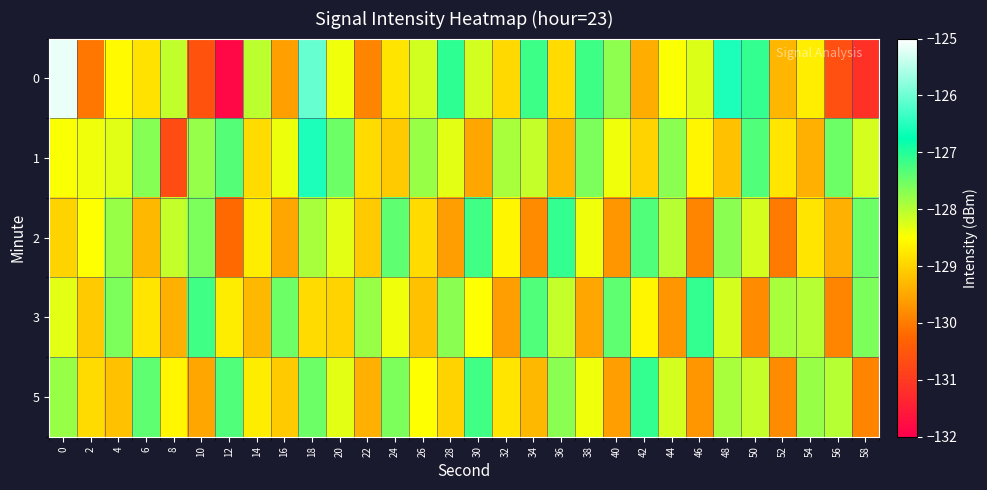

Reading left to right, transcribe all the data shown in this chart.

0: 0=-125.1	2=-130.1	4=-128.6	6=-128.8	8=-128.1	10=-130.6	12=-131.8	14=-128.0	16=-129.6	18=-126.1	20=-128.4	22=-129.9	24=-128.8	26=-128.2	28=-127.1	30=-128.2	32=-128.9	34=-127.2	36=-128.9	38=-127.2	40=-127.7	42=-129.4	44=-128.5	46=-128.3	48=-126.6	50=-127.1	52=-129.3	54=-128.7	56=-130.6	58=-131.1
1: 0=-128.5	2=-128.4	4=-128.3	6=-127.7	8=-130.7	10=-127.8	12=-127.3	14=-128.9	16=-128.4	18=-126.6	20=-127.5	22=-128.9	24=-129.1	26=-127.8	28=-128.3	30=-129.5	32=-127.9	34=-128.1	36=-129.3	38=-127.6	40=-128.4	42=-129.0	44=-127.7	46=-128.6	48=-129.2	50=-127.3	52=-128.8	54=-129.4	56=-127.5	58=-128.2
2: 0=-129.0	2=-128.5	4=-127.8	6=-129.3	8=-128.1	10=-127.6	12=-130.2	14=-128.7	16=-129.5	18=-127.9	20=-128.3	22=-129.1	24=-127.4	26=-128.9	28=-129.6	30=-127.2	32=-128.6	34=-129.8	36=-127.1	38=-128.4	40=-129.7	42=-127.3	44=-128.0	46=-129.9	48=-127.7	50=-128.2	52=-130.0	54=-128.8	56=-129.4	58=-127.5
3: 0=-128.3	2=-129.1	4=-127.6	6=-128.8	8=-129.4	10=-127.2	12=-128.7	14=-129.3	16=-127.5	18=-128.9	20=-129.0	22=-127.8	24=-128.4	26=-129.2	28=-127.7	30=-128.5	32=-129.6	34=-127.3	36=-128.1	38=-129.5	40=-127.4	42=-128.6	44=-129.7	46=-127.1	48=-128.2	50=-129.8	52=-127.9	54=-128.0	56=-129.9	58=-127.6
5: 0=-127.8	2=-128.9	4=-129.2	6=-127.4	8=-128.6	10=-129.5	12=-127.3	14=-128.7	16=-129.1	18=-127.5	20=-128.3	22=-129.4	24=-127.6	26=-128.5	28=-129.0	30=-127.2	32=-128.8	34=-129.3	36=-127.7	38=-128.4	40=-129.6	42=-127.1	44=-128.2	46=-129.7	48=-127.9	50=-128.1	52=-129.8	54=-127.8	56=-128.0	58=-129.9